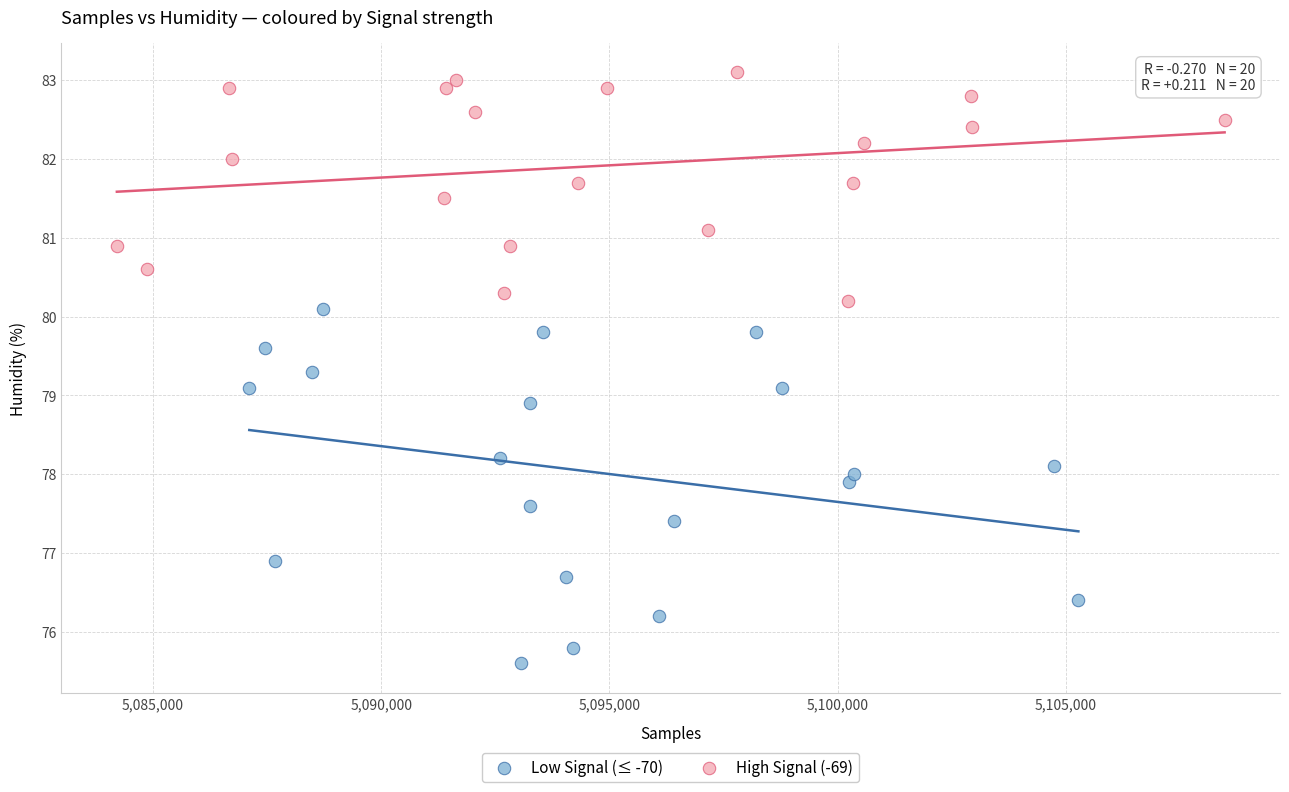

Which series reaches the maximum Y coordinate?

High Signal (-69)